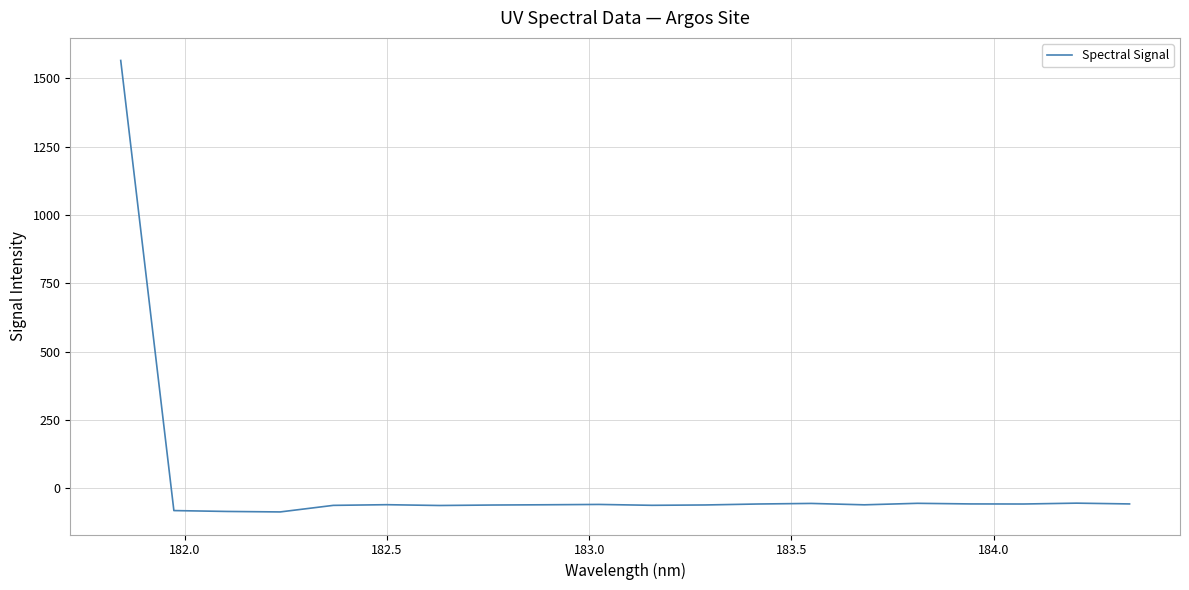

What is the difference between the maximum and minimum values?

1652.0